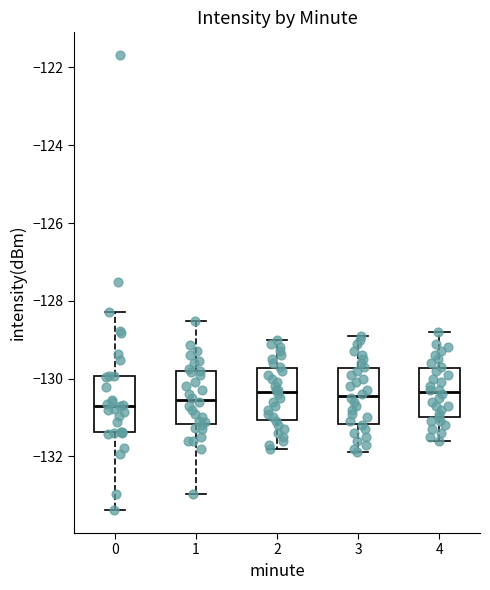

Where does the upper whisker of the box at x = 4 end on the y-axis? The values are not printed on the chart, so give them approximately, as read against the axis.

-128.8